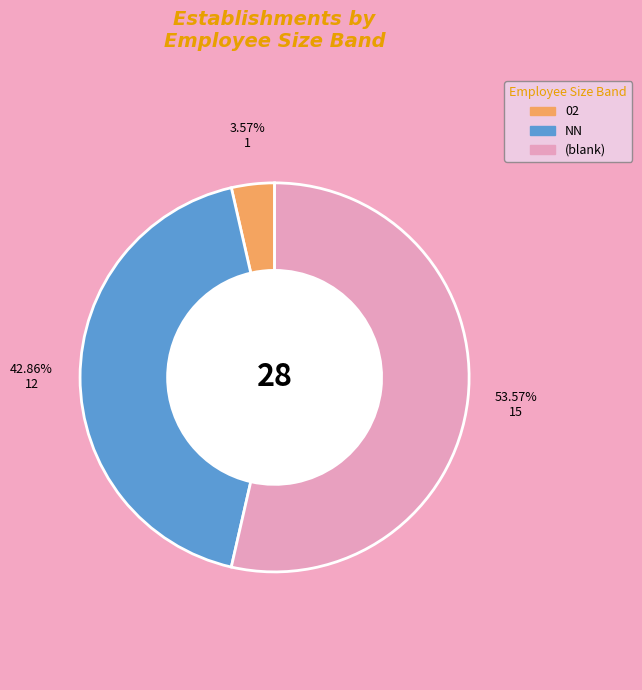

Do 02 and (blank) together represent more than half of the pie?

Yes